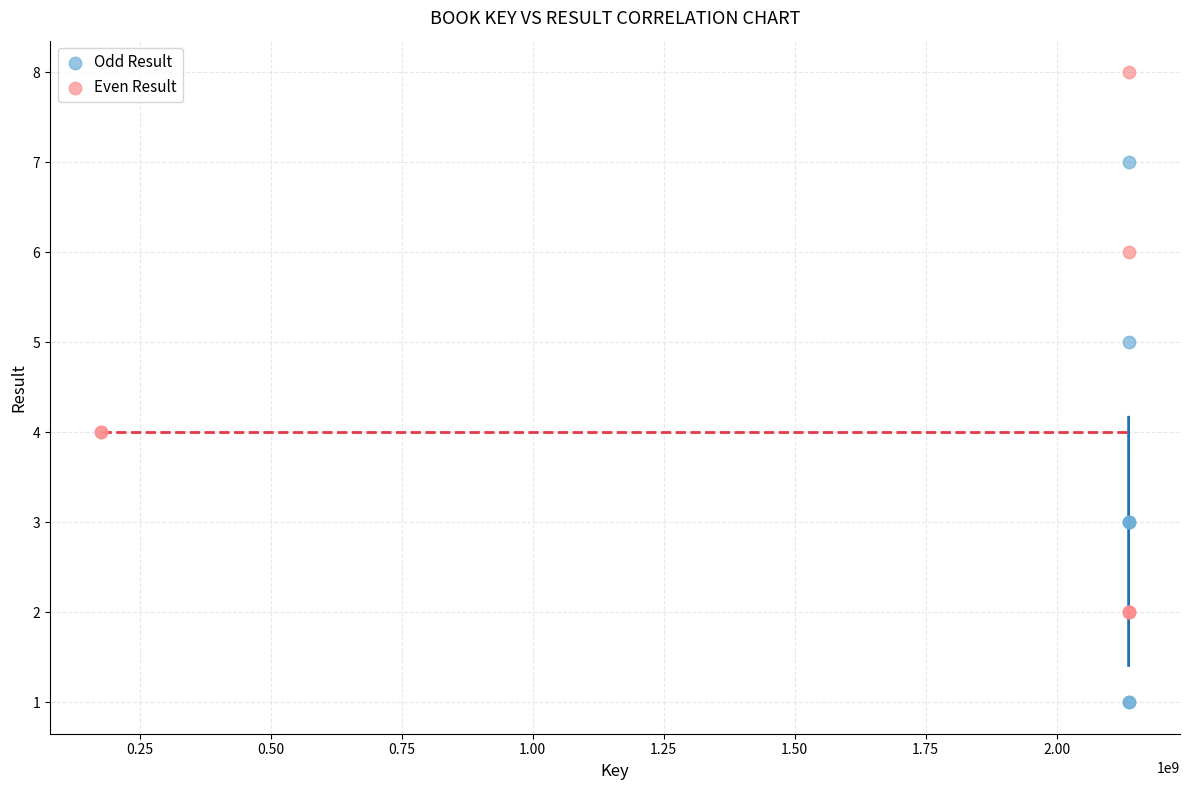

Which series reaches the maximum Y coordinate?

Even Result